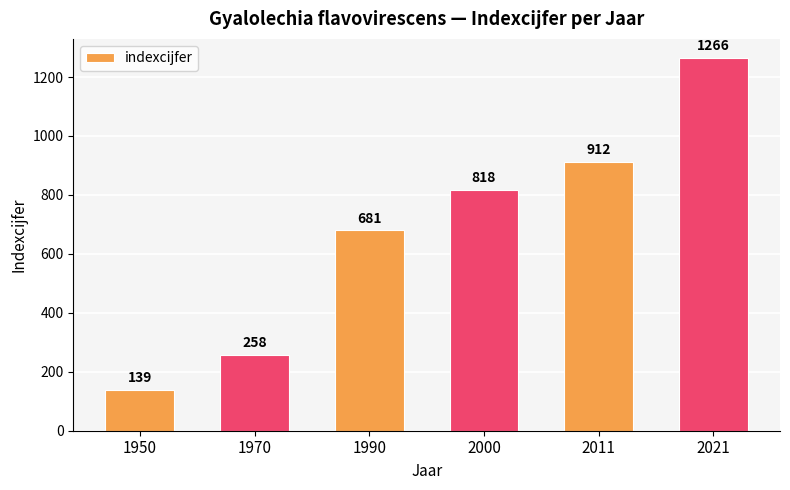

At which label is the value closest to 702?

1990